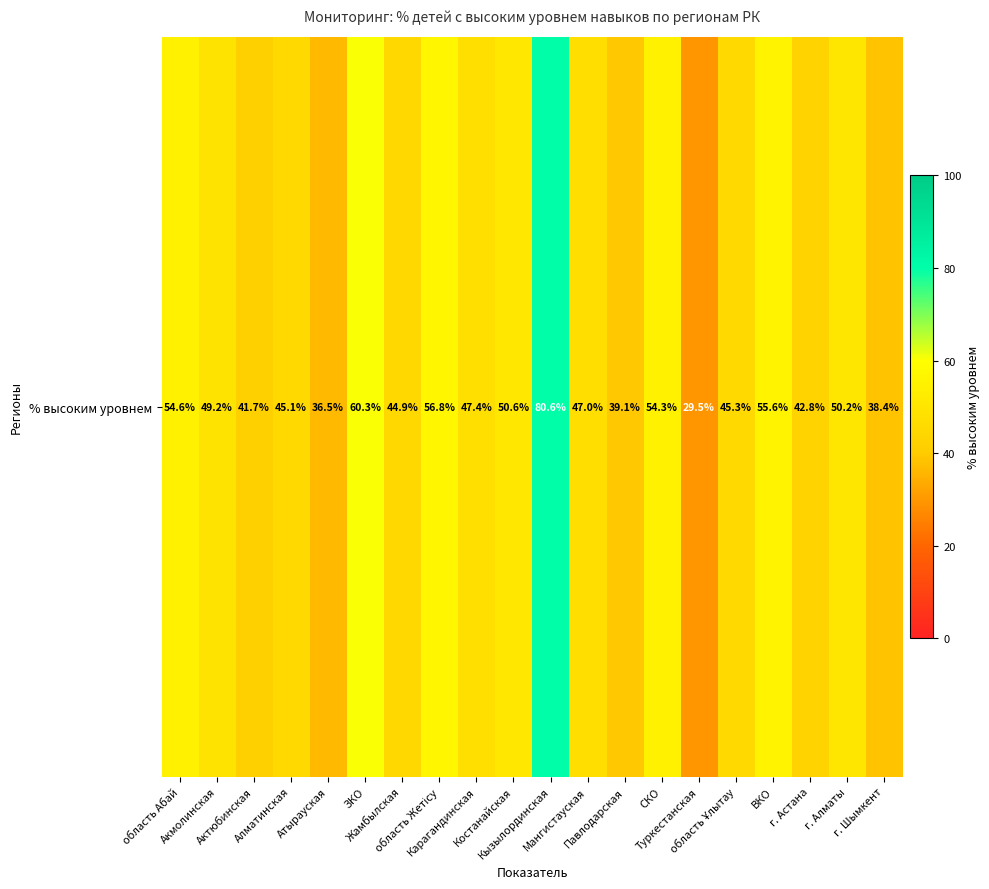

At which label is the value closest to 55?

область Абай